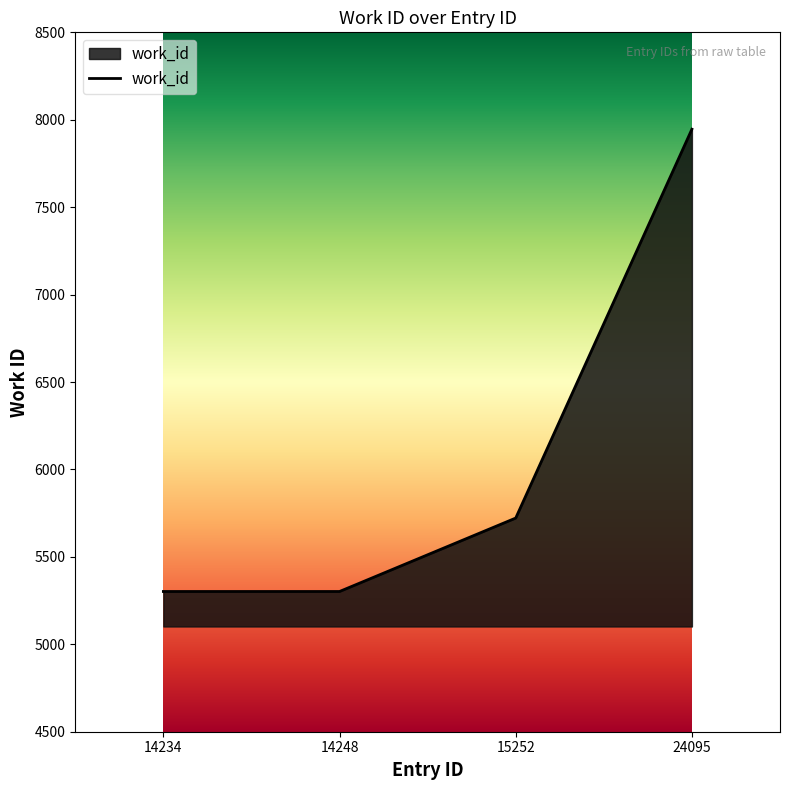

What is the approximate value at 14234, to the nearest 10?

5300